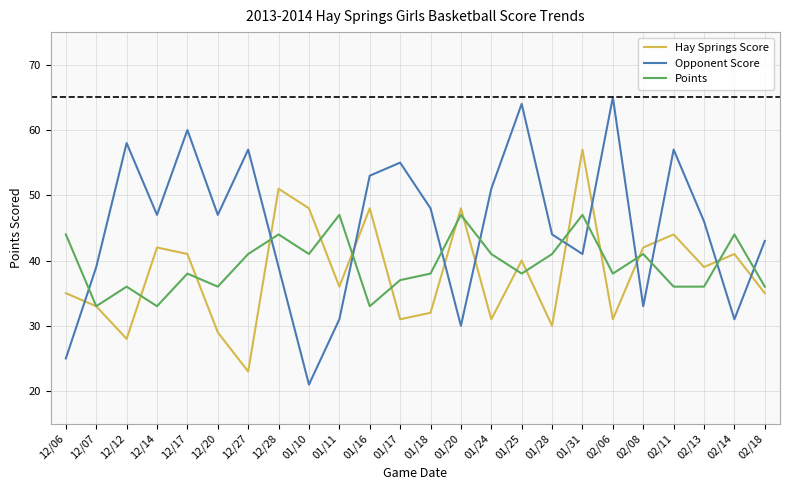

What position from the right is 01/16?

14